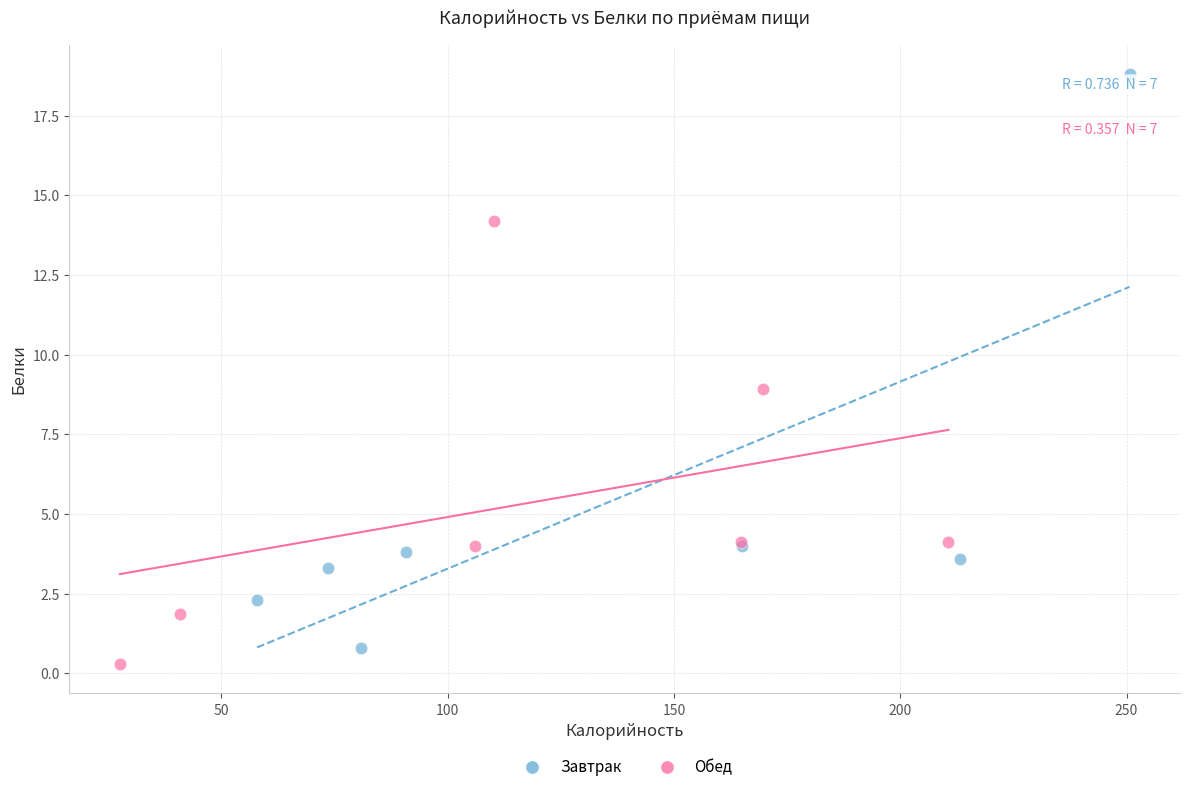

Which series contains the highest Y value?

Завтрак